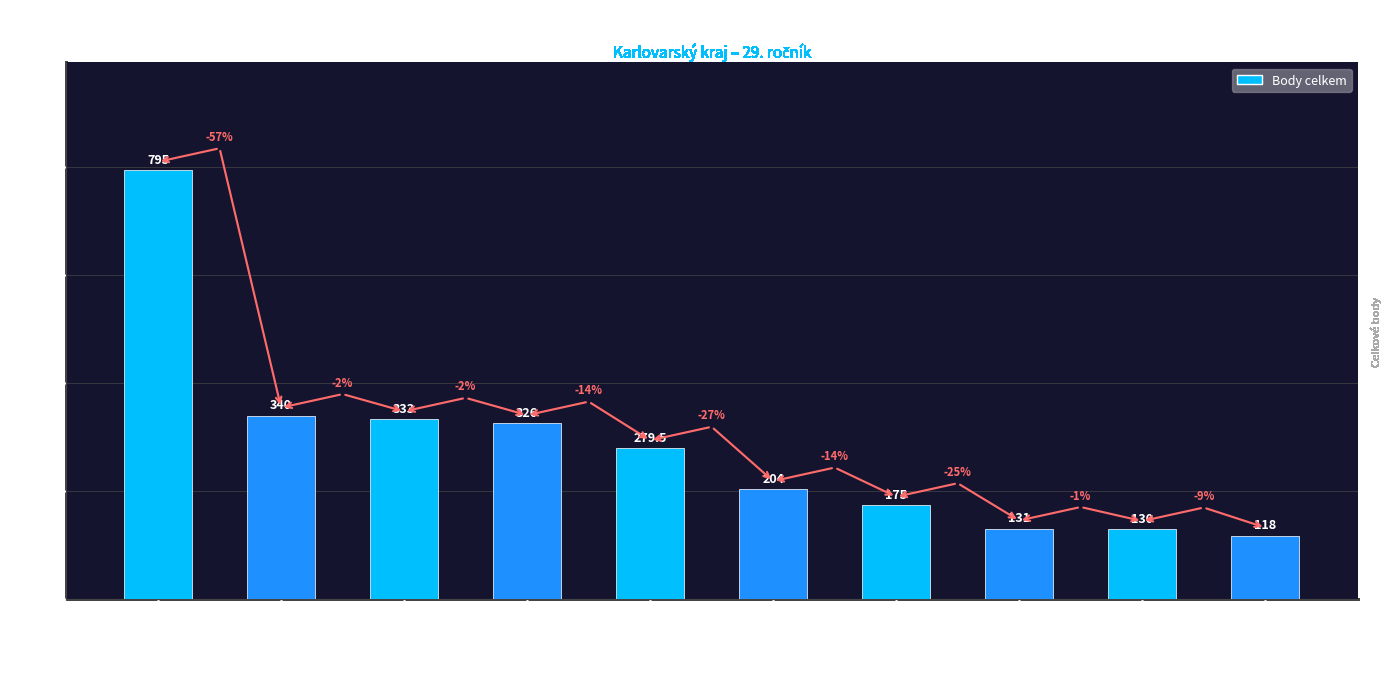

Which category has the lowest value across all series?

Jan Prokop